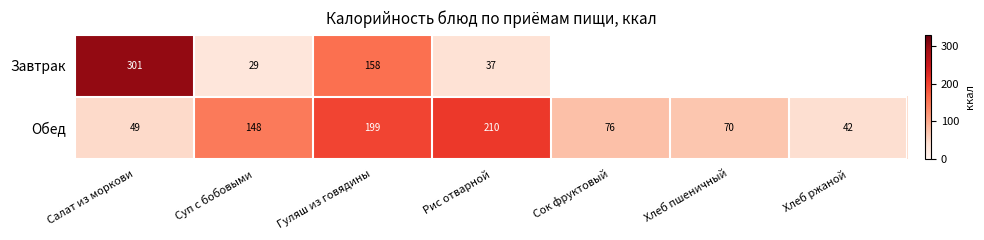

At which category is the sum across all series the highest?

Гуляш из говядины